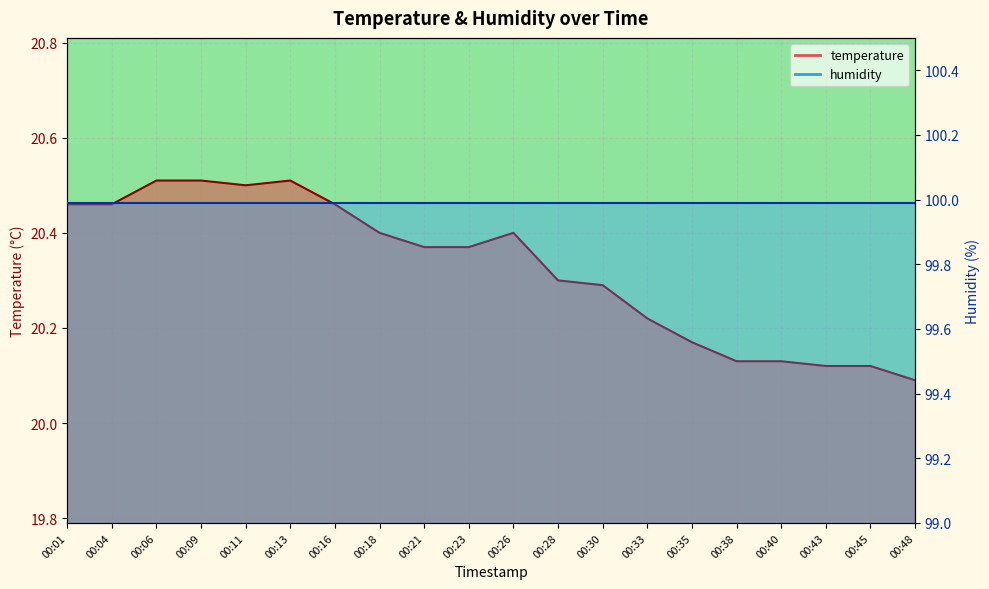

Is it true that the value at 00:04 is 20.5?

True